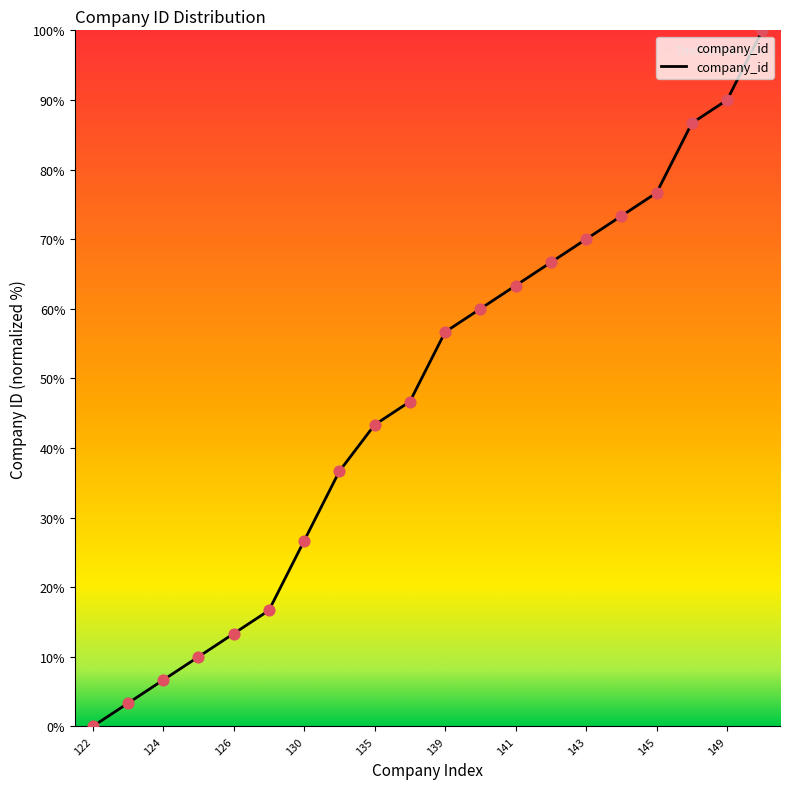

What is the greatest value displayed?

100.0